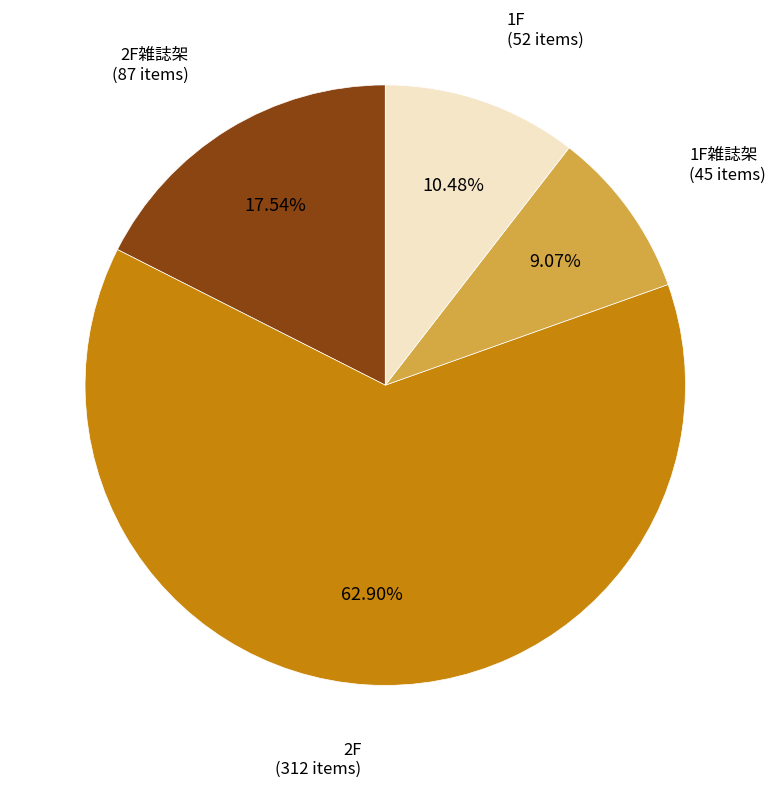

What percentage is the 2F雑誌架 slice, to the nearest percent?

18%